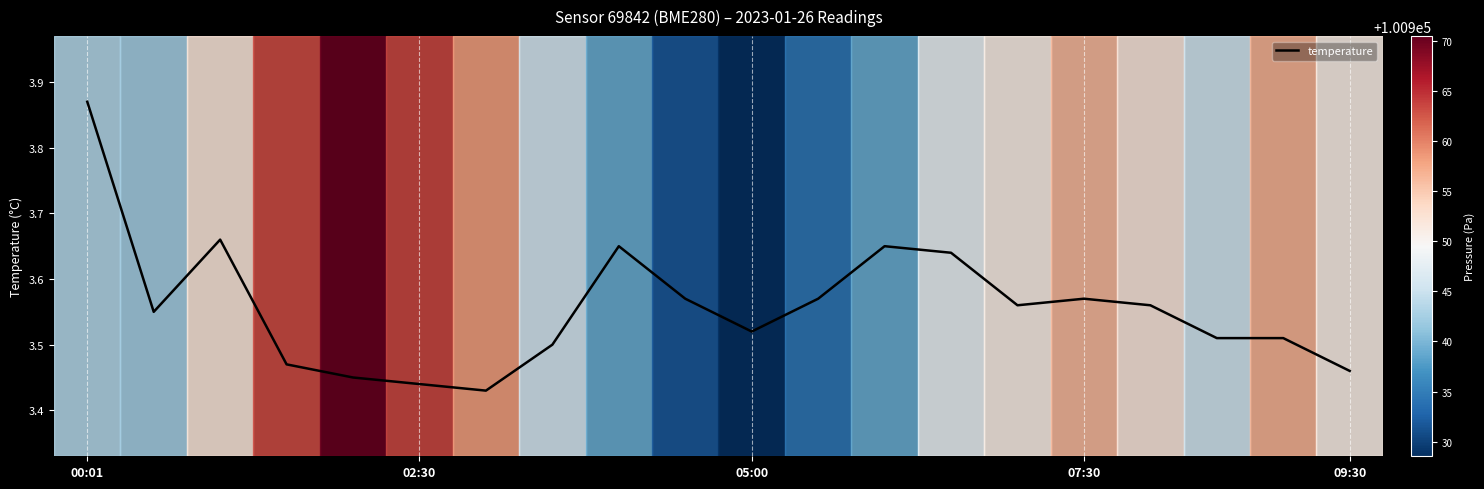

How many distinct data groups are displayed?

1